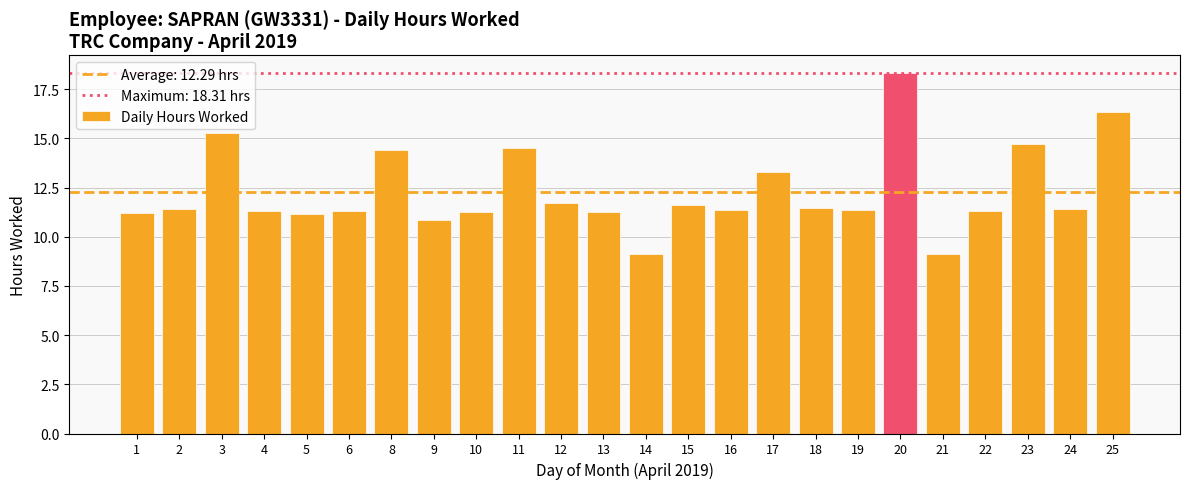

The value at 21 is 9.1. True or false?

True